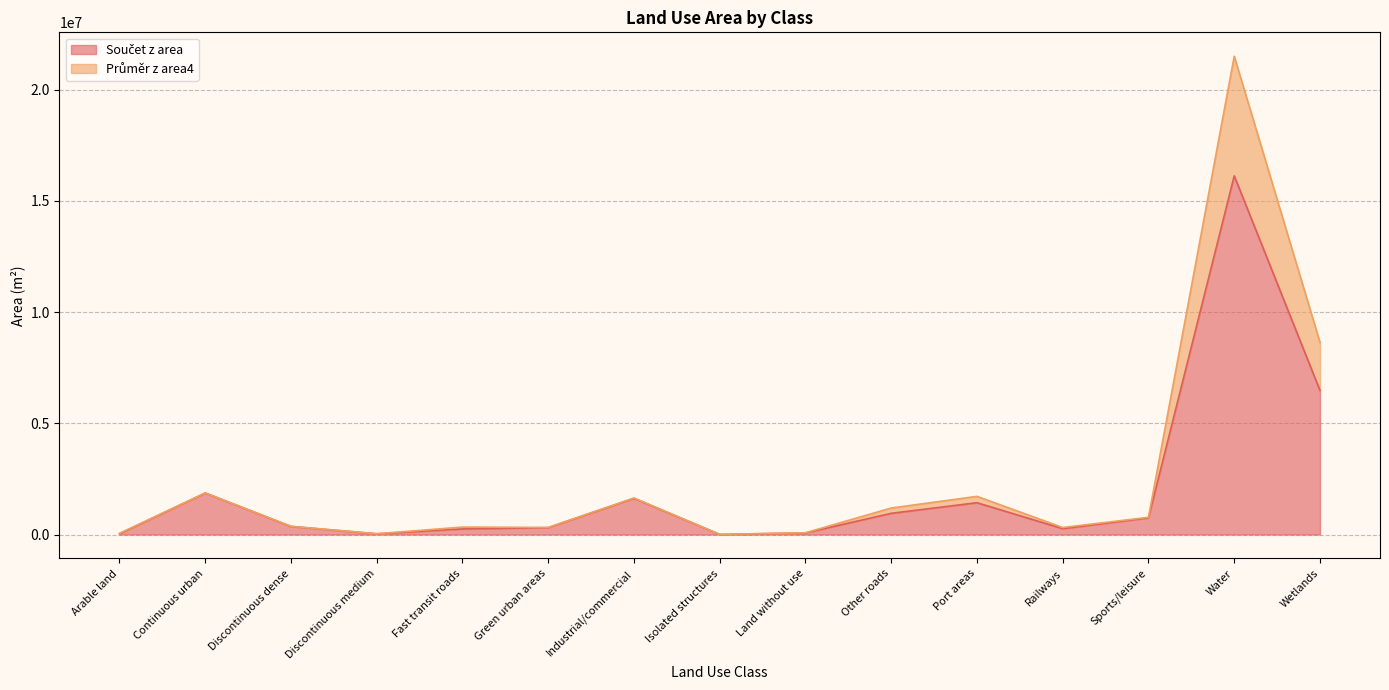

How many values in the Průměr z area4 series are below 370263?

7